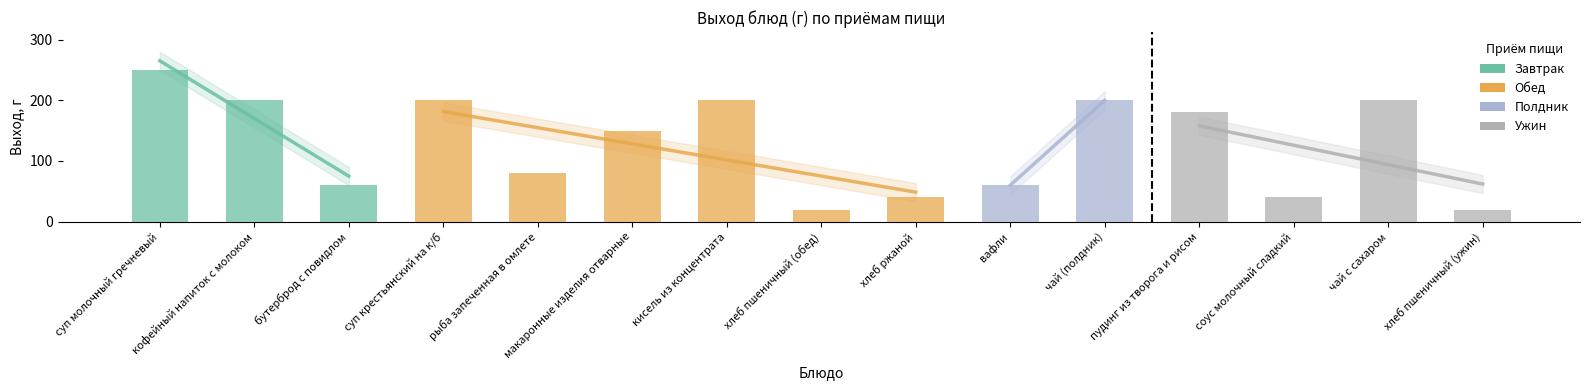

What is the average value?

127